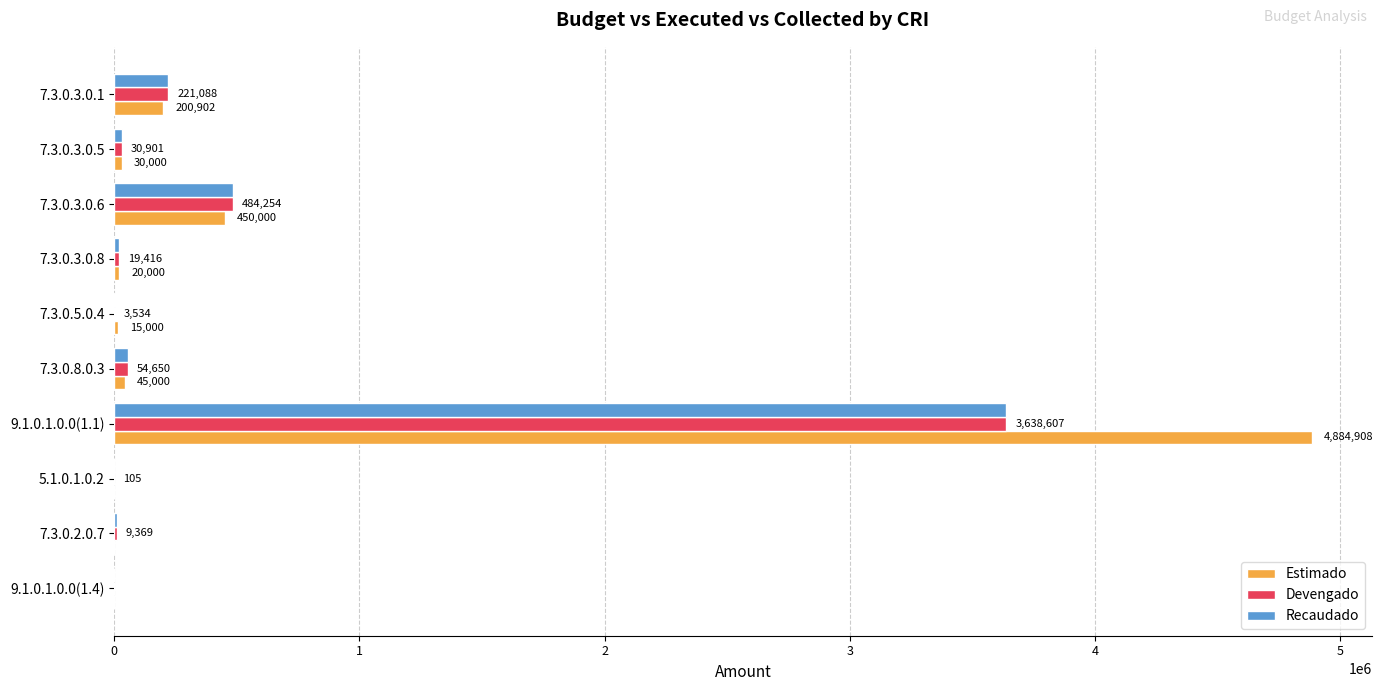

The Devengado series shows 45985.7 at 7.3.0.3.0.1. True or false?

False